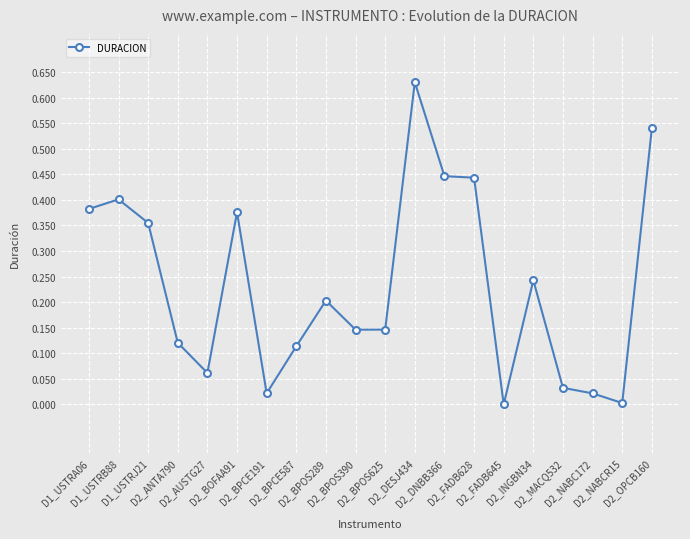

The value at D2_FADB628 is 0.4. True or false?

True